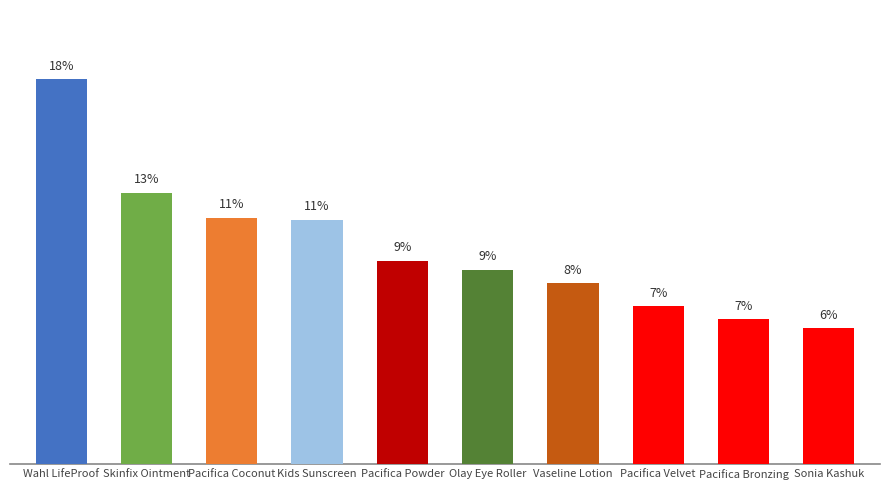

Are the bars horizontal?

No